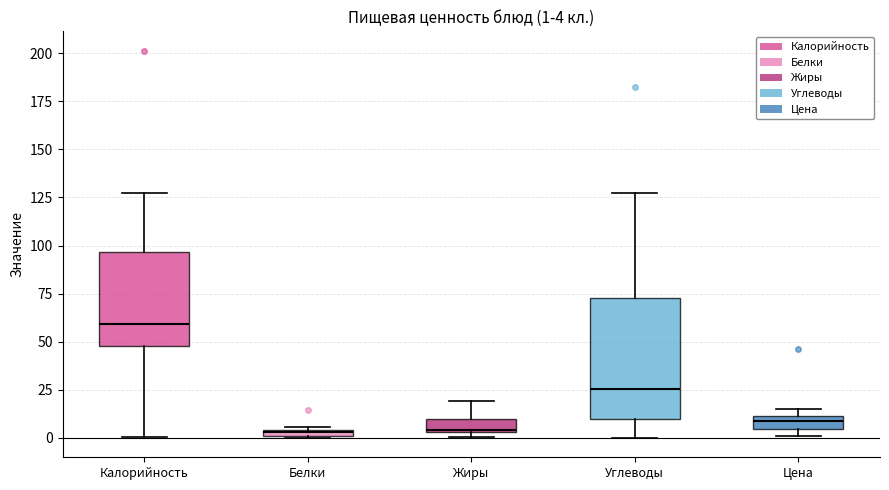

Comparing the boxes themselves (not the whiskers), which one is the tallest?

Углеводы